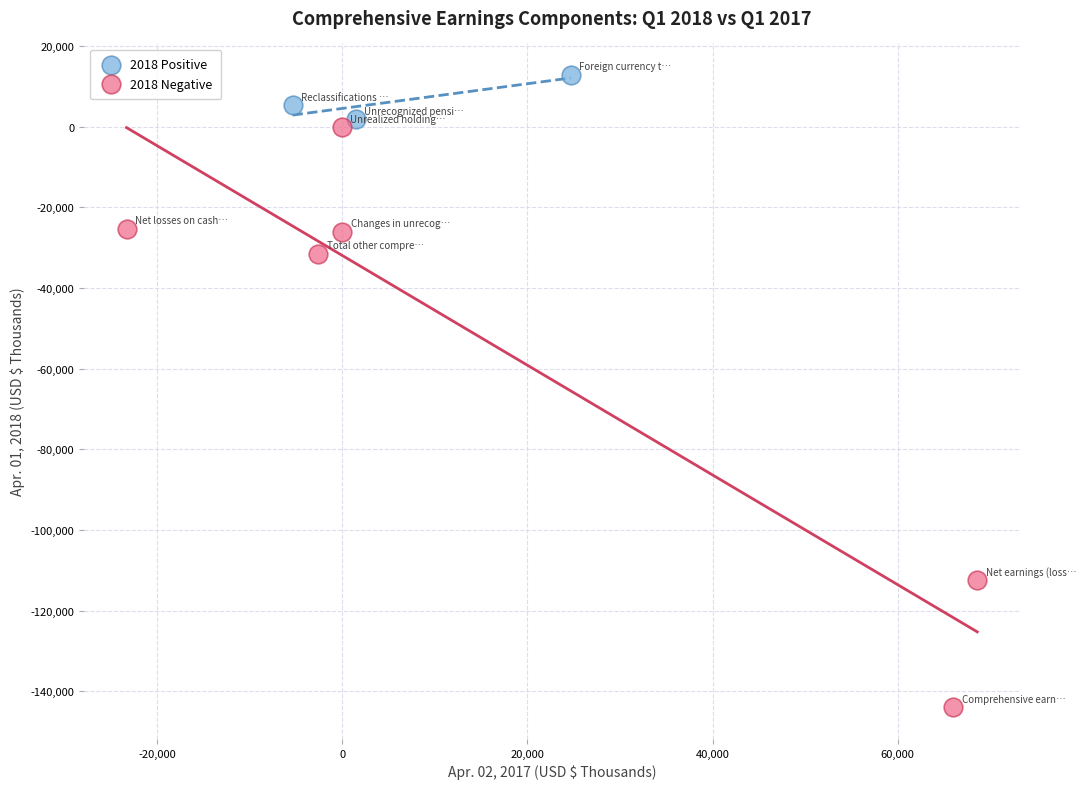

What are all the series names shown in the legend?

2018 Positive, 2018 Negative